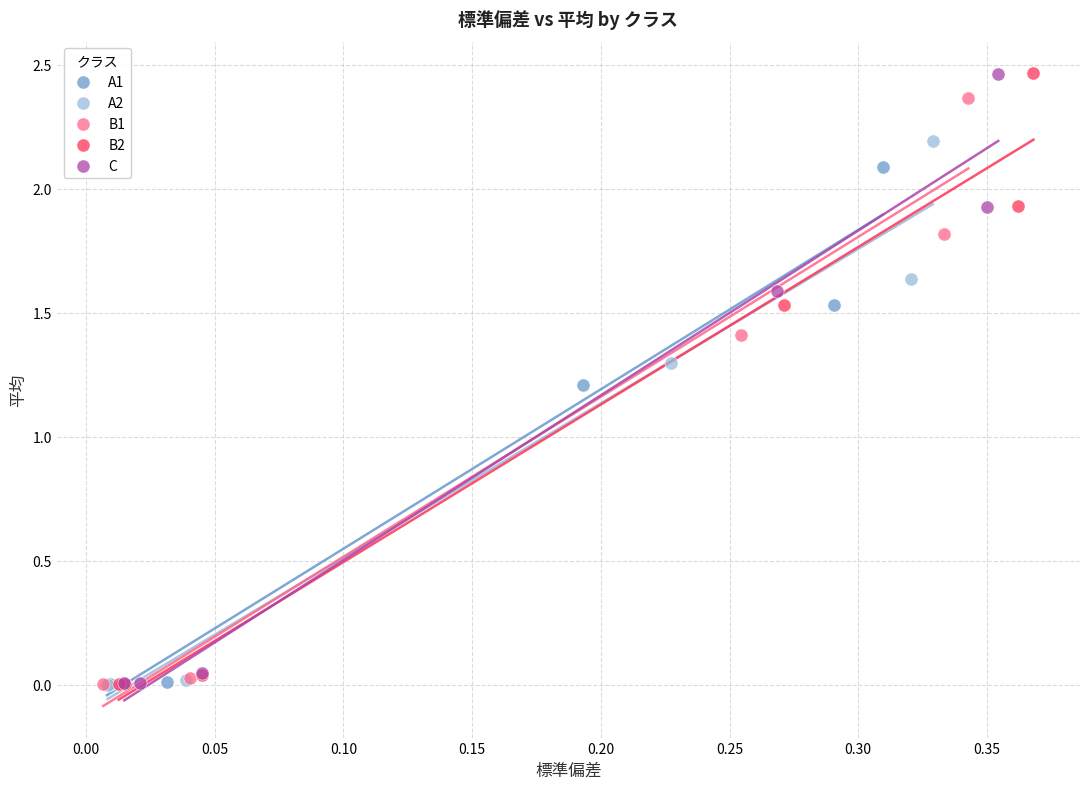

Which series has the largest Y range (max minus min)?

B2